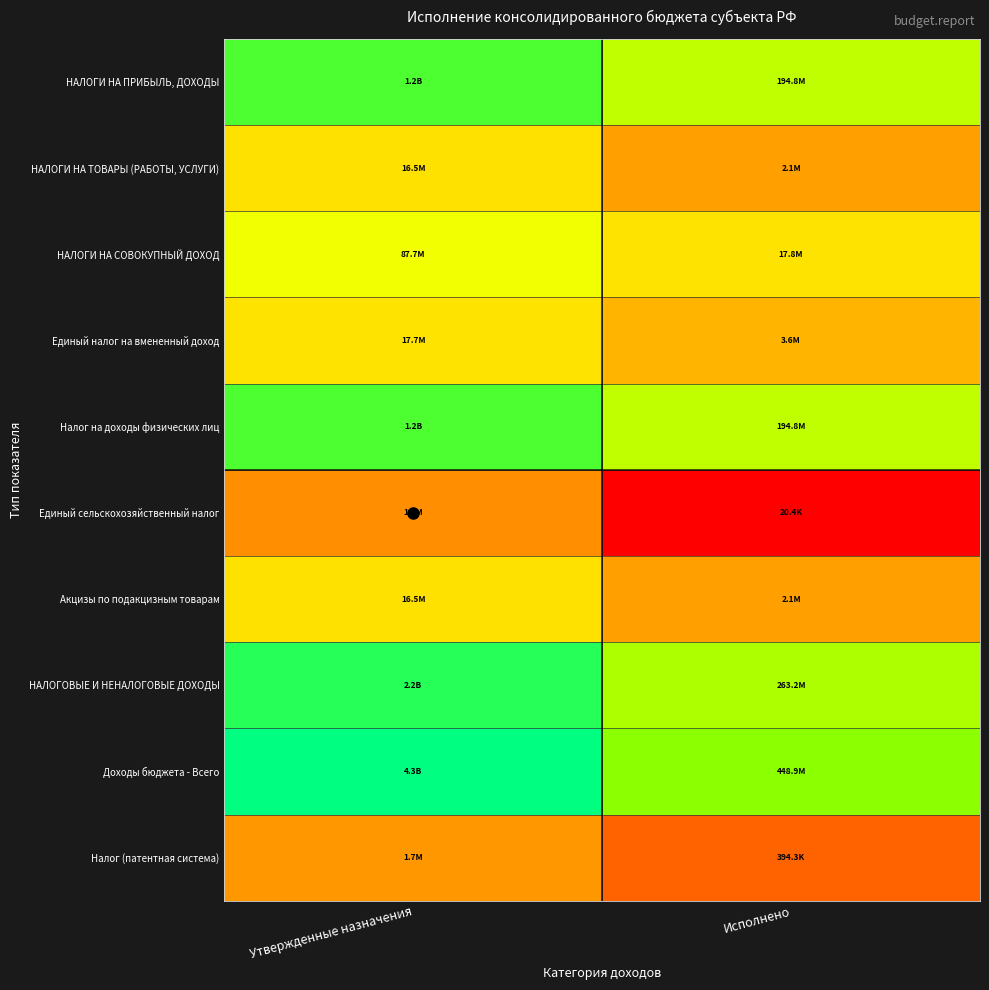

Which has a higher value, Утвержденные назначения or Исполнено?

Утвержденные назначения